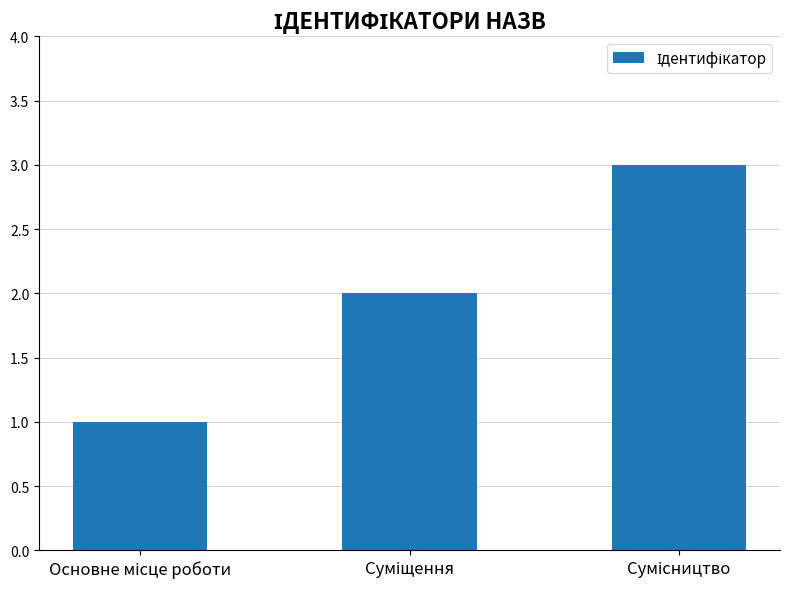

How many data points are less than 2?

1